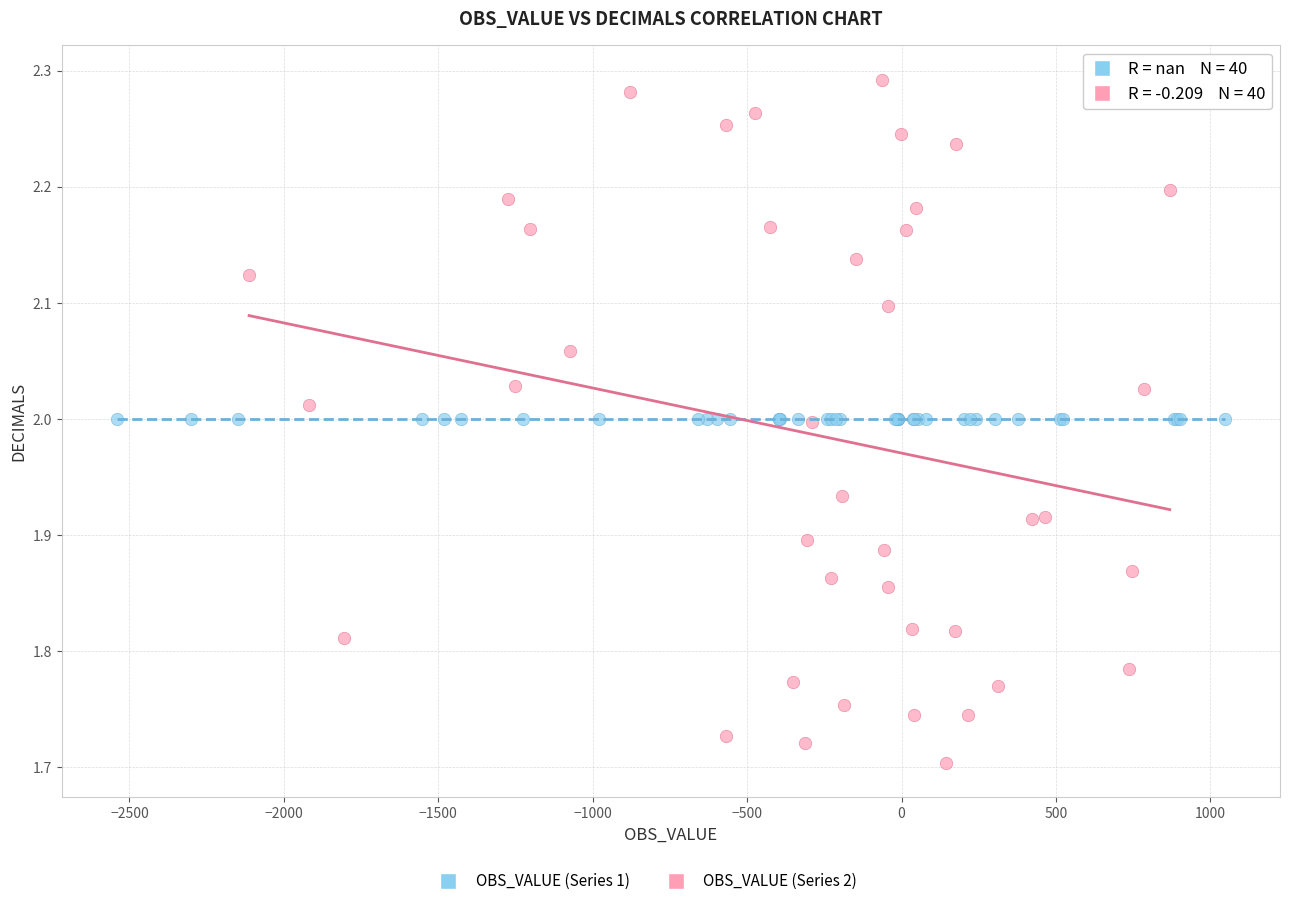

Which series reaches the minimum Y coordinate?

OBS_VALUE (Series 2)